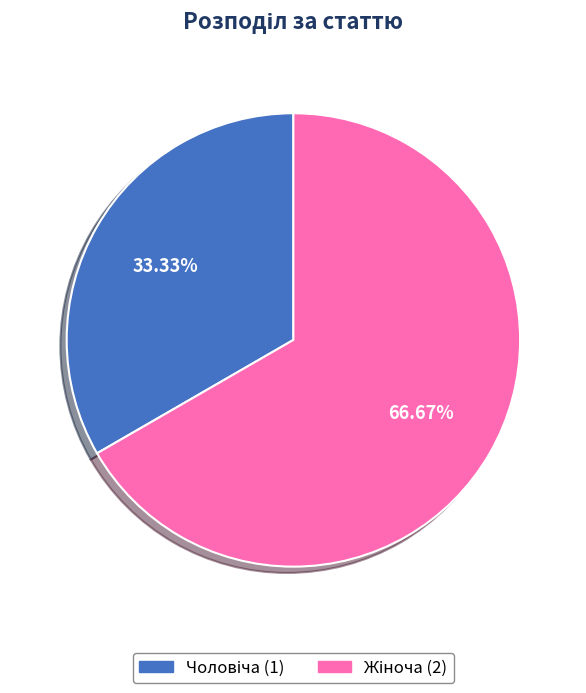

Is there any slice that represents more than half of the pie?

Yes